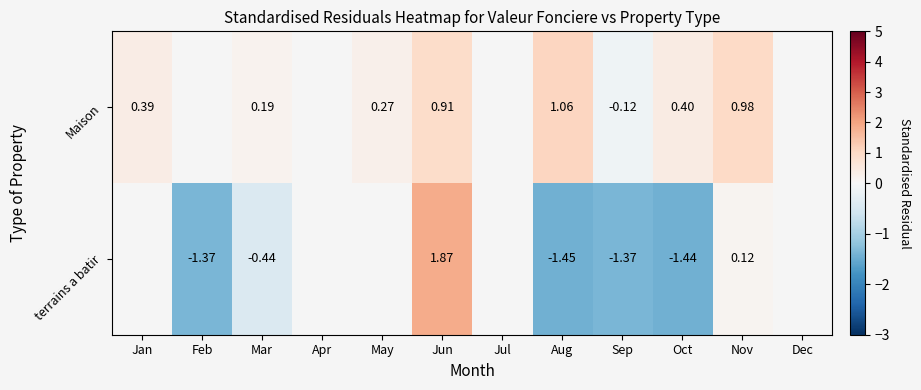

Is it true that terrains a batir equals -0.8 at Sep?

False